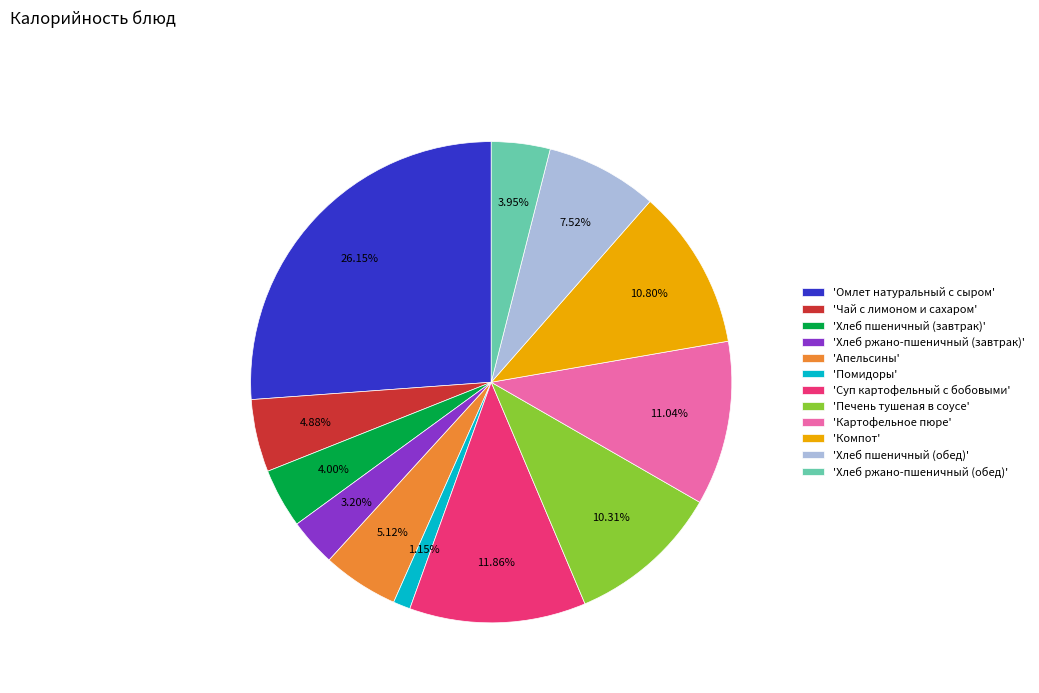

Do 'Помидоры' and 'Омлет натуральный с сыром' together represent more than half of the pie?

No